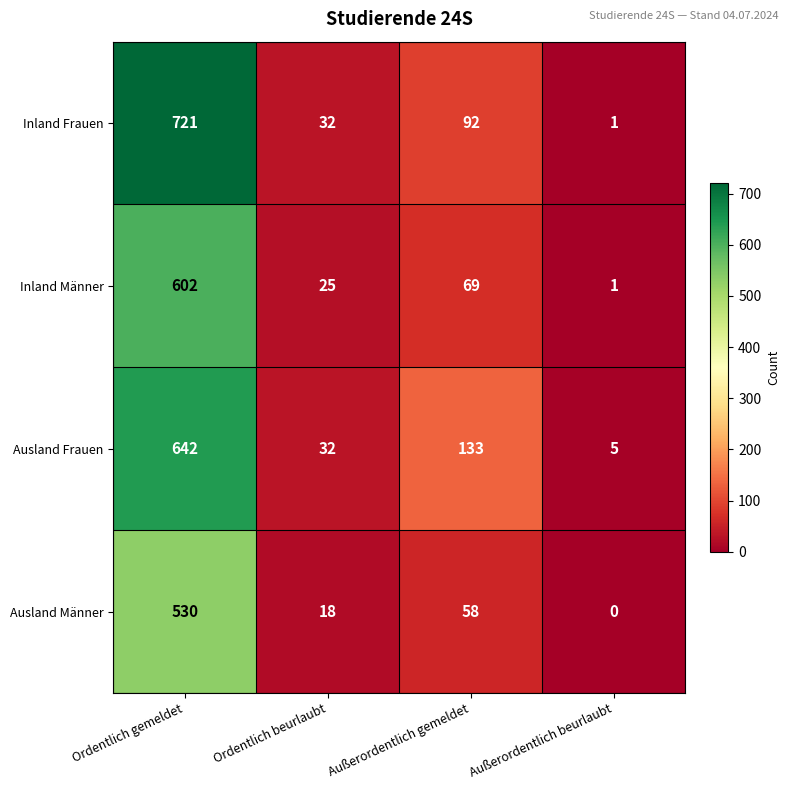

Rank the series by their maximum value, from lowest to highest.

Ausland Männer, Inland Männer, Ausland Frauen, Inland Frauen